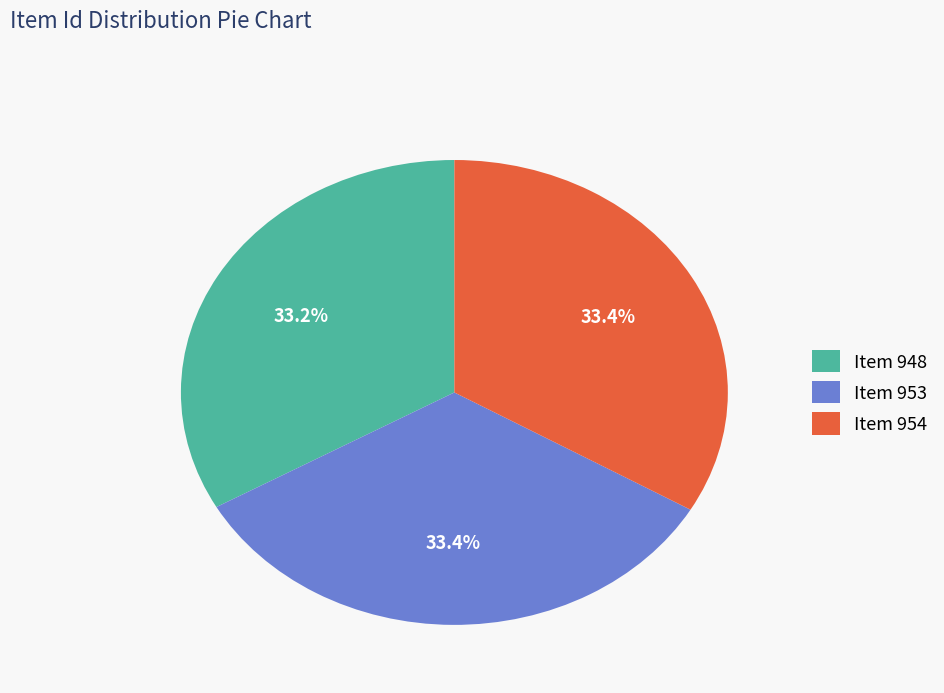

How many segments does this pie chart have?

3